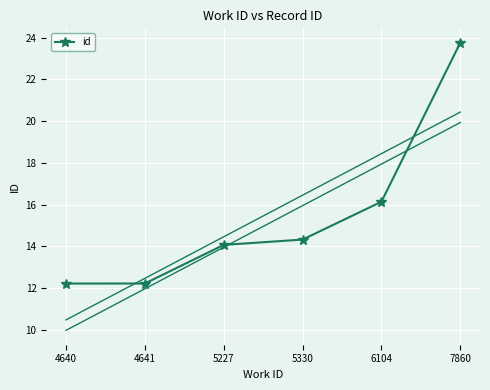

What is the average value?

15.5